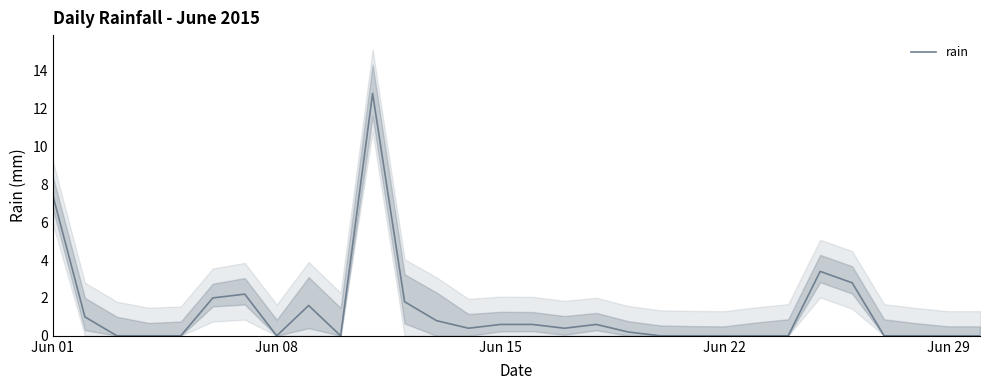

Reading right to left, extract all data points from this chart.

0.0	0.0	0.0	0.0	2.8	3.4	0.0	0.0	0.0	0.0	0.0	0.2	0.6	0.4	0.6	0.6	0.4	0.8	1.8	12.8	0.0	1.6	0.0	2.2	2.0	0.0	0.0	0.0	1.0	7.4